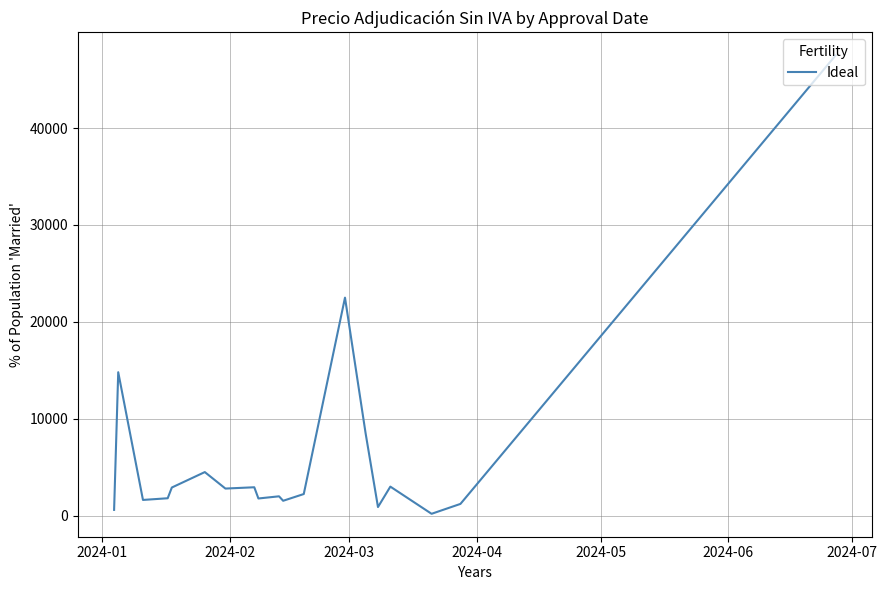

What is the difference between the maximum and minimum values?

47304.3